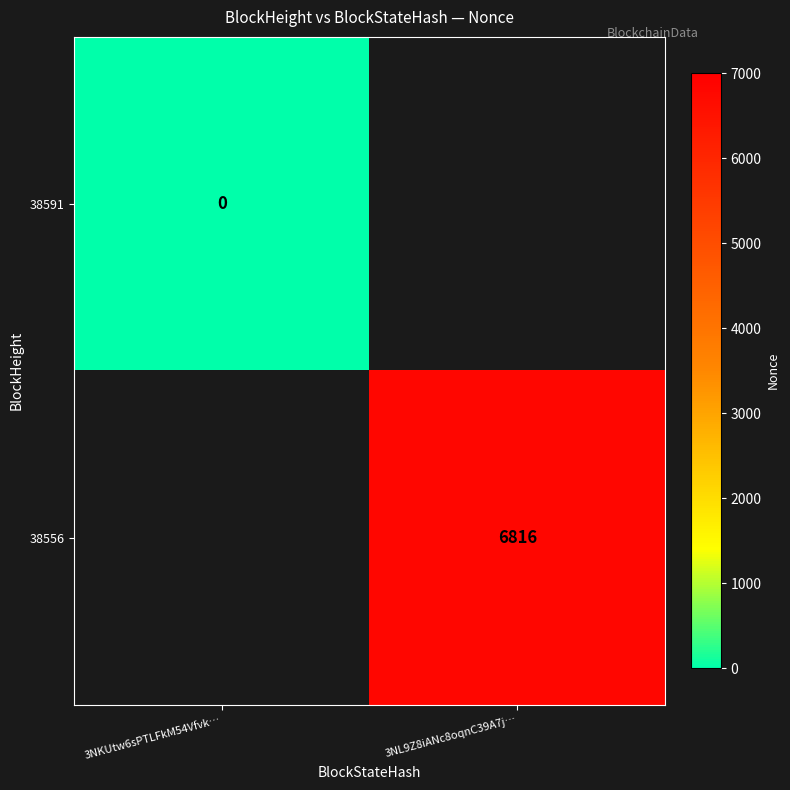

Count the number of data series in this chart.

2